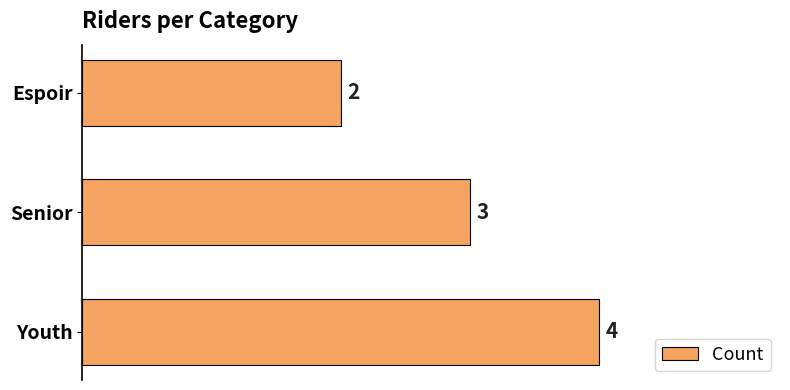

Approximately how many times larger is the value at Senior compared to Espoir?

1.5